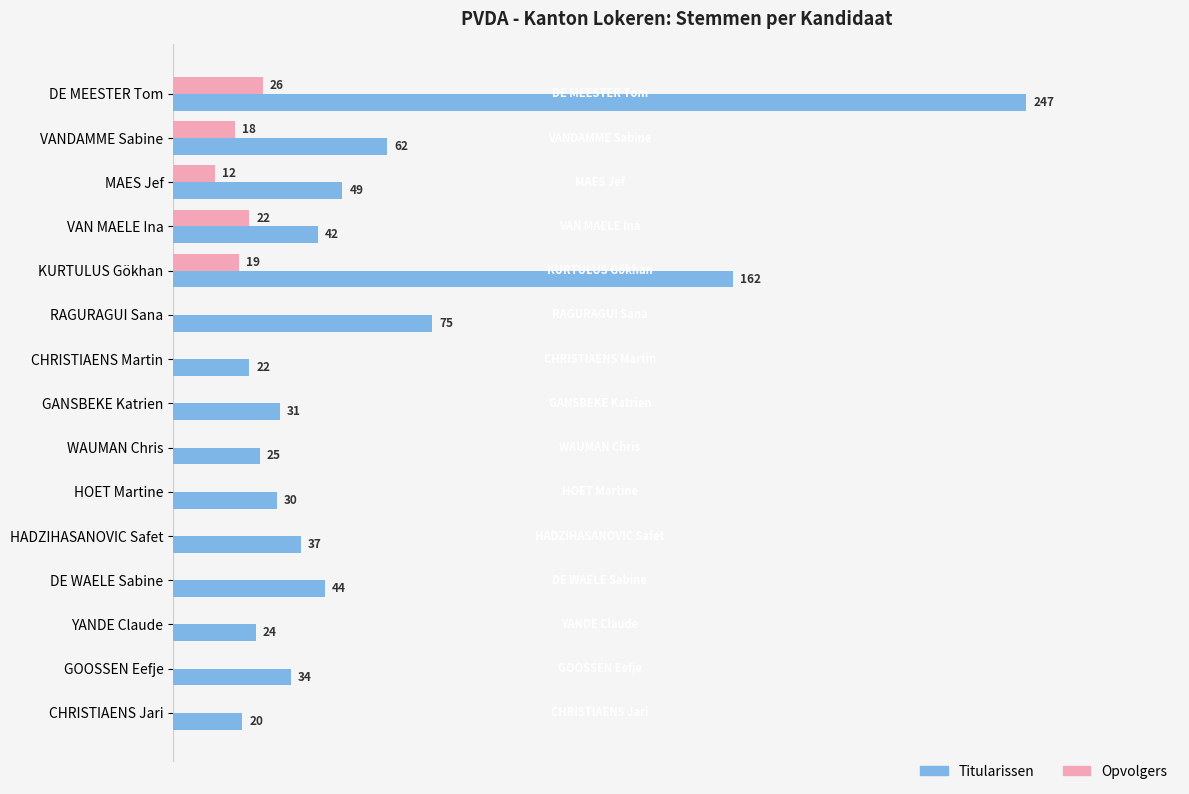

Where is Titularissen nearest to the value 133?

KURTULUS Gökhan